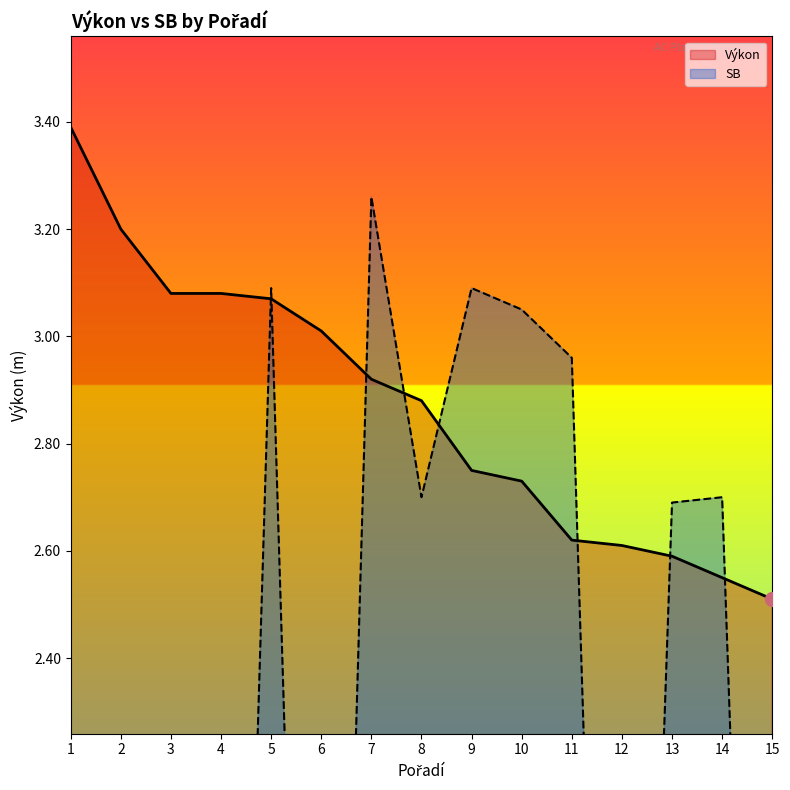

Does the chart have visible grid lines?

No